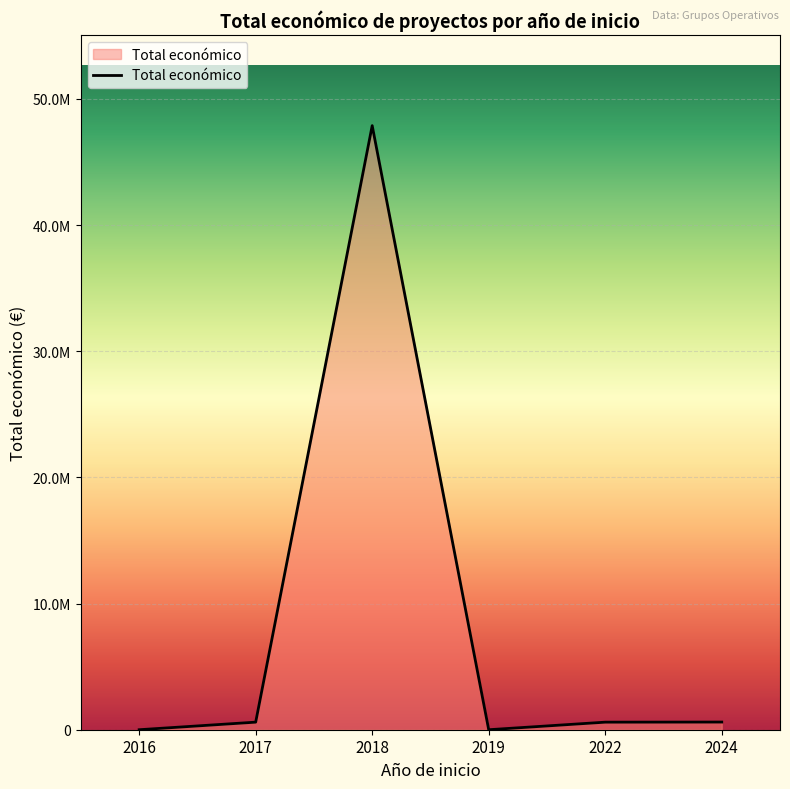

Where is the first local maximum?

2018